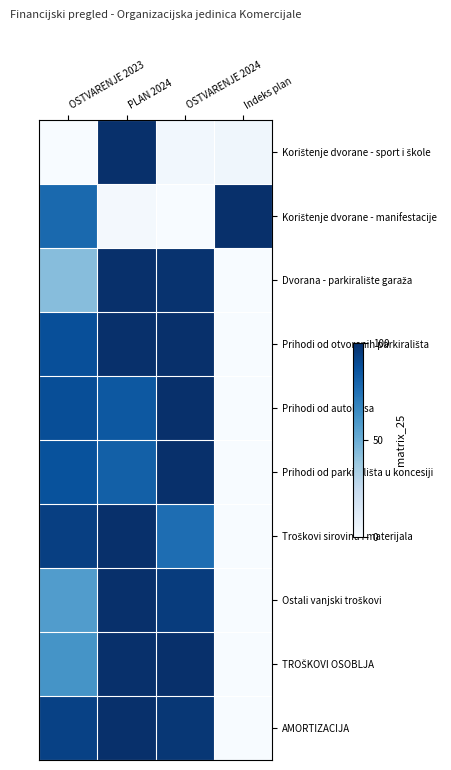

Between OSTVARENJE 2023 and OSTVARENJE 2024, which is larger?

OSTVARENJE 2024